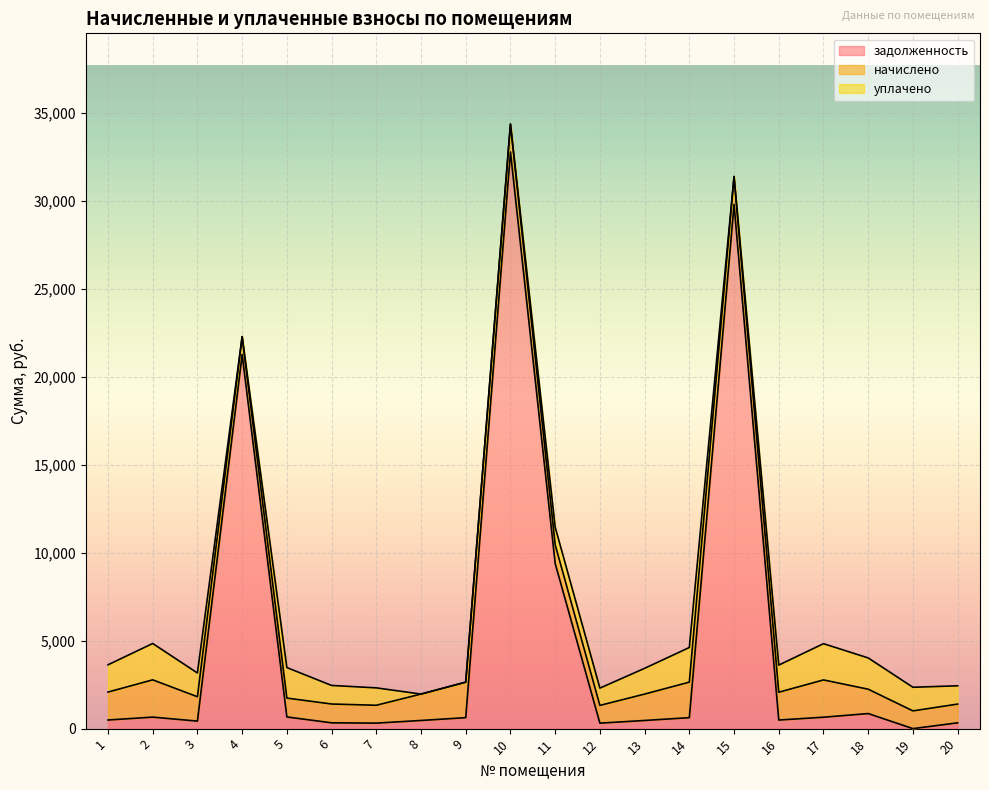

What is the average value of the начислено series?

1434.7